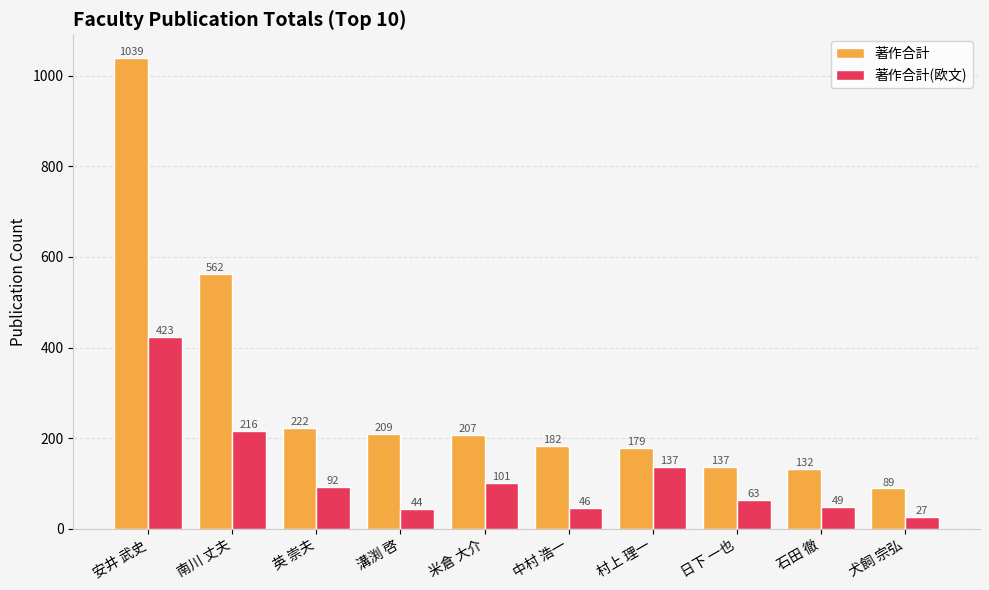

At 英 崇夫, list the series in order from largest to smallest.

著作合計, 著作合計(欧文)